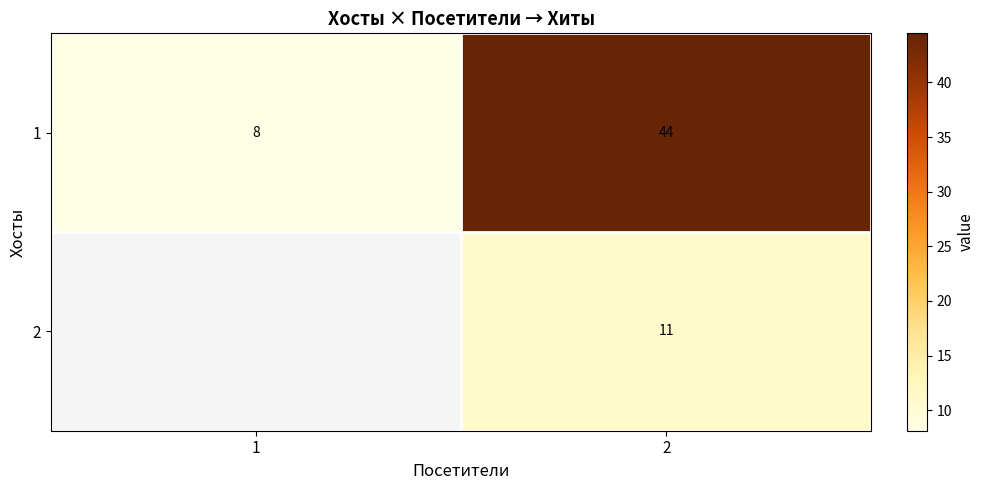

Is the value of 2 at 2 greater than the value of 1 at 2?

No